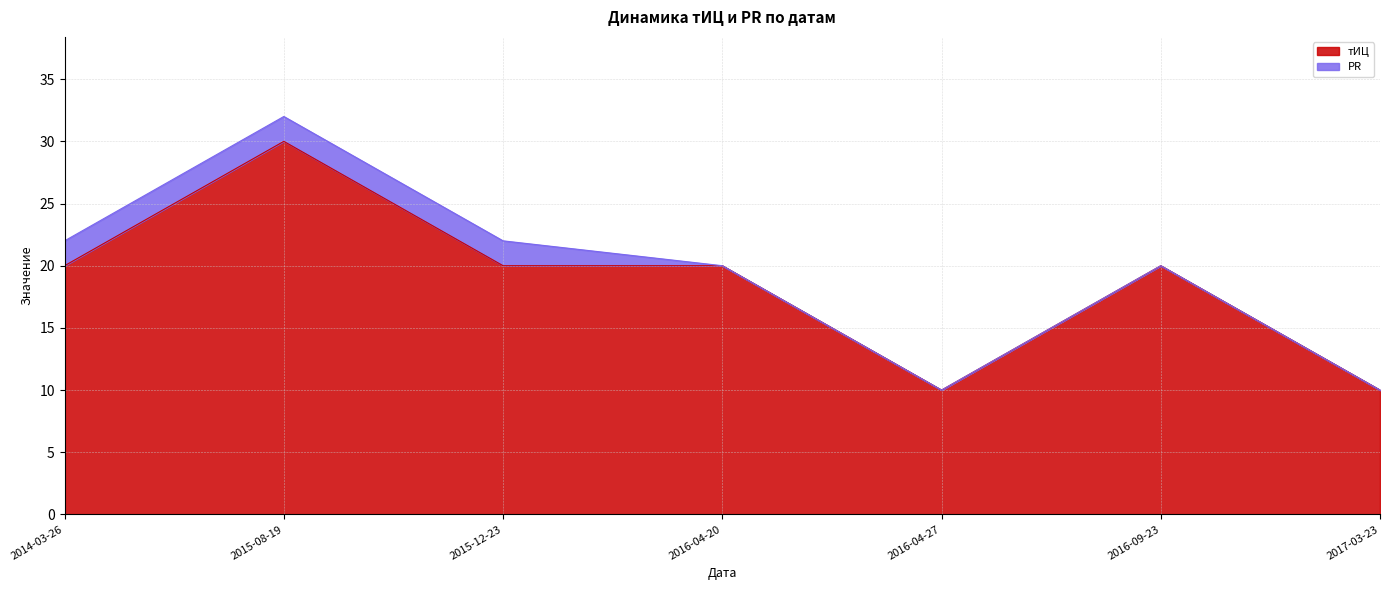

Which label corresponds to the largest value in the chart?

2015-08-19